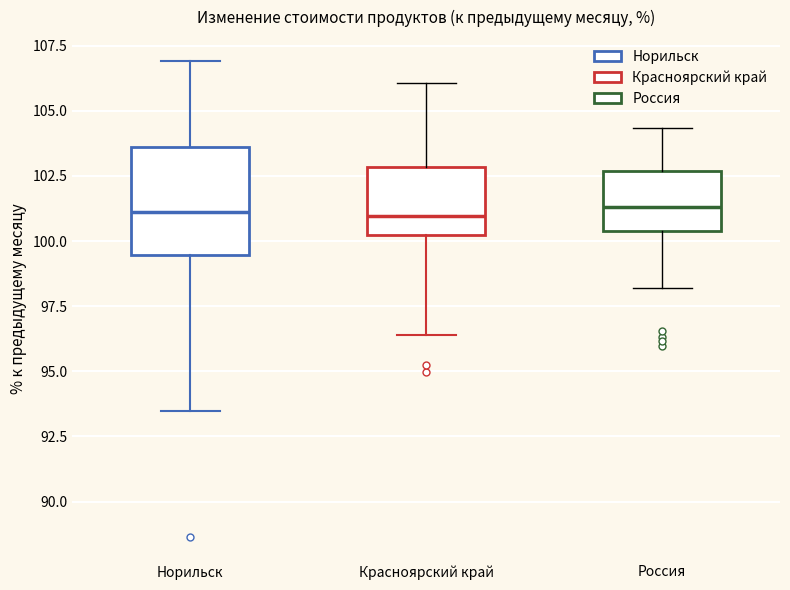

Reading left to right, transcribe this box plot: for each box, give where its median line is, the range the box spans, and where its two whiskers end, as read against the y-axis. The values are not printed on the chart, so give them approximately, as read against the axis.

Норильск: median 101.0, box 99.5 to 103.5, whiskers 93.5 to 107.0
Красноярский край: median 101.0, box 100.0 to 103.0, whiskers 96.5 to 106.0
Россия: median 101.5, box 100.5 to 102.5, whiskers 98.0 to 104.5